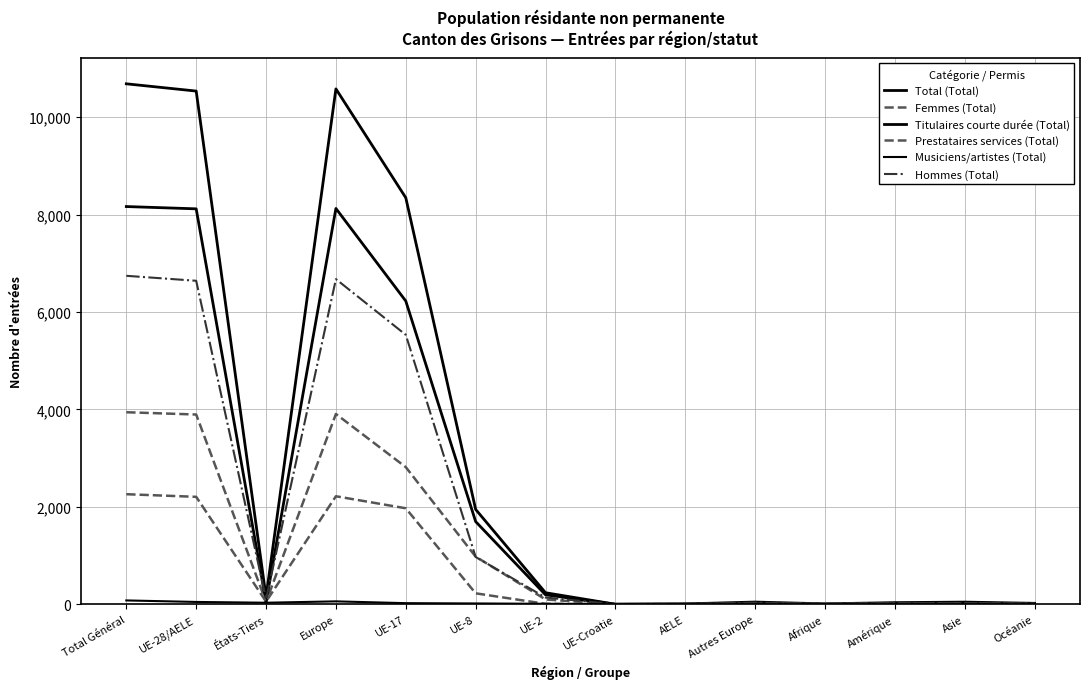

True or false: Musiciens/artistes (Total) and Total (Total) intersect in this chart.

False